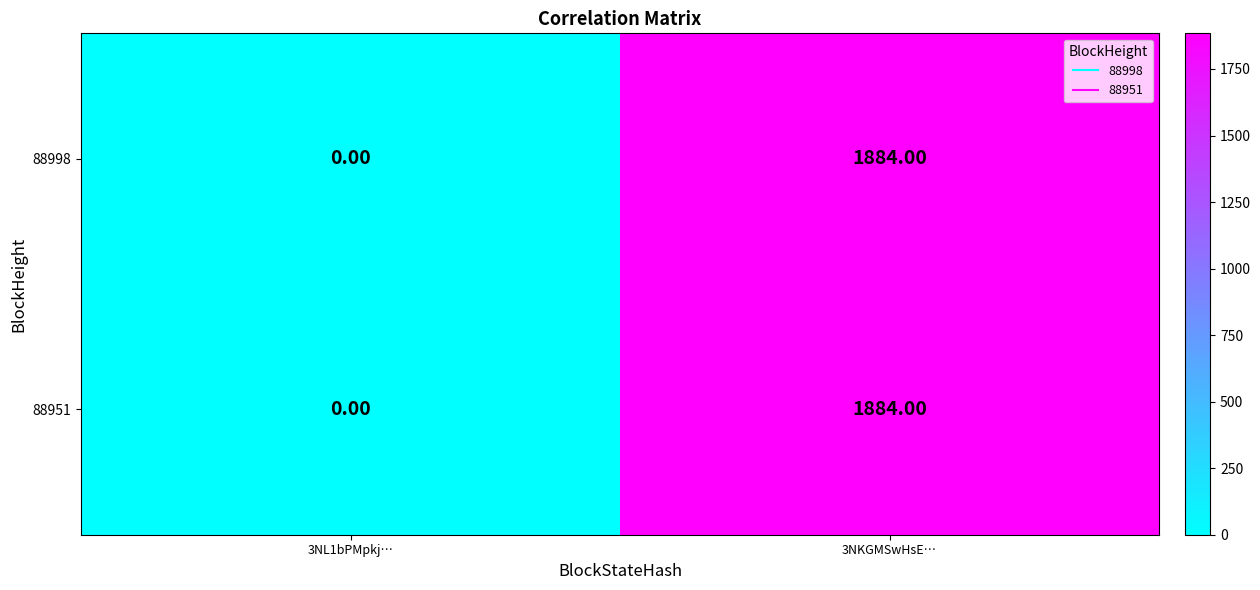

At which category is the sum across all series the highest?

3NKGMSwHsE…